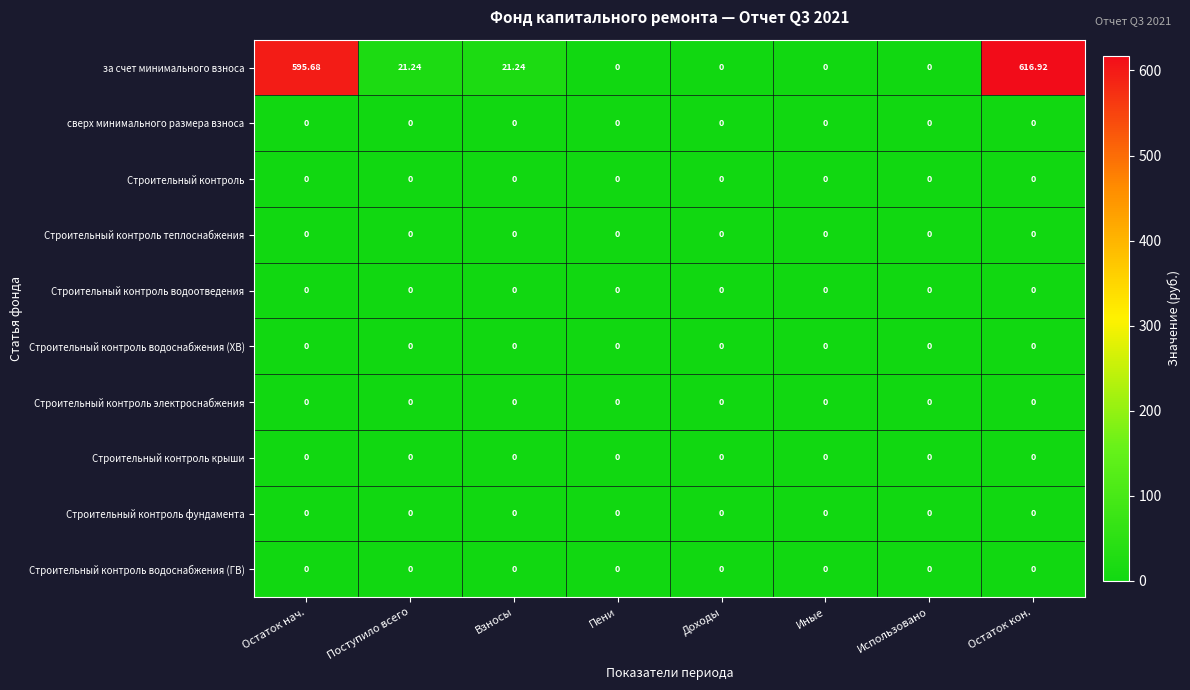

Which series changed the most between Остаток нач. and Доходы?

за счет минимального взноса